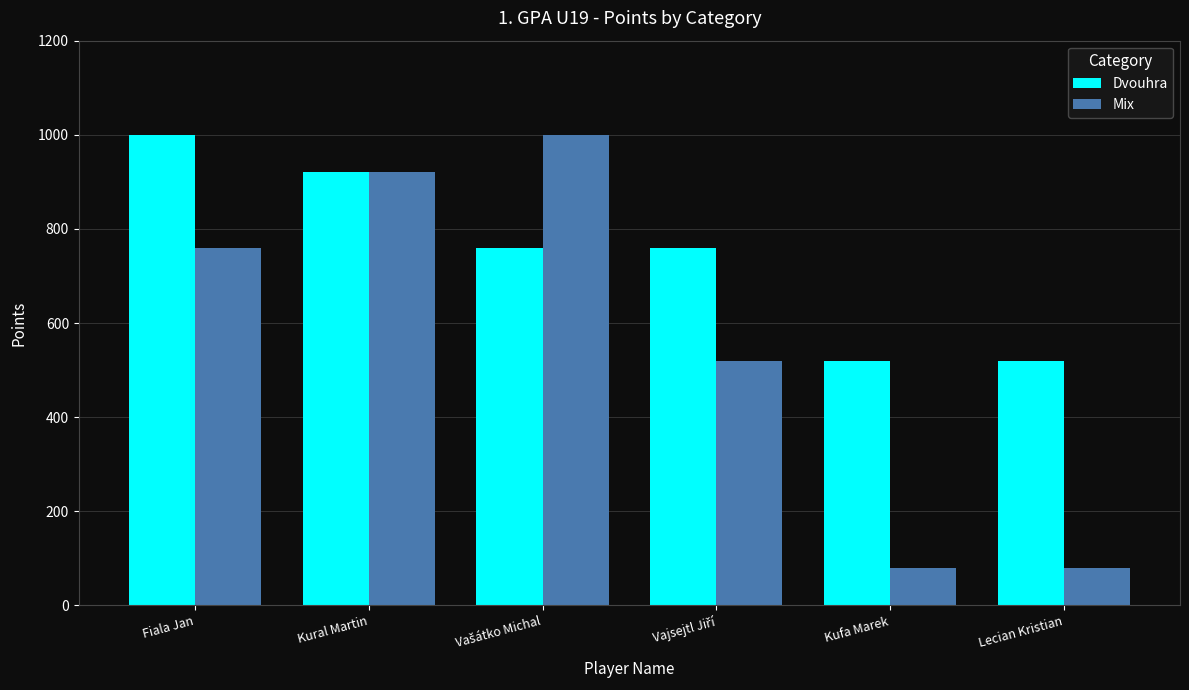

What is the difference between the maximum and minimum values in the Dvouhra series?

480